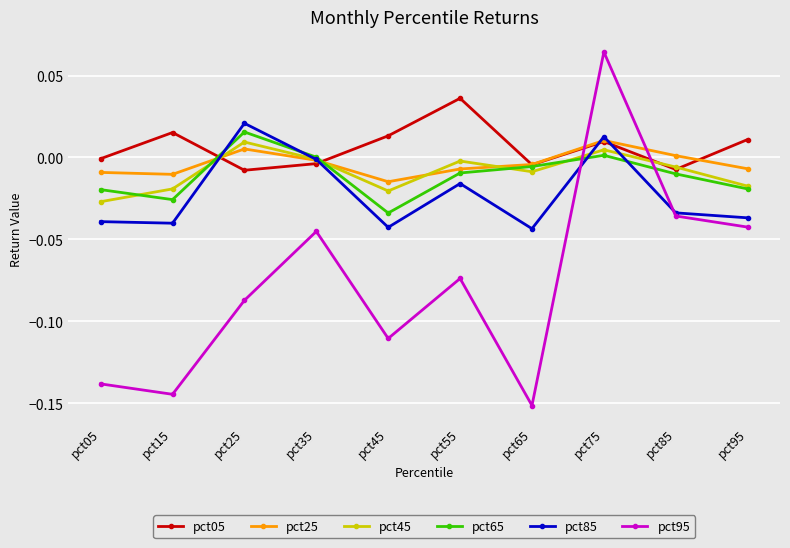

How many interior local peaks does the pct45 series have?

3